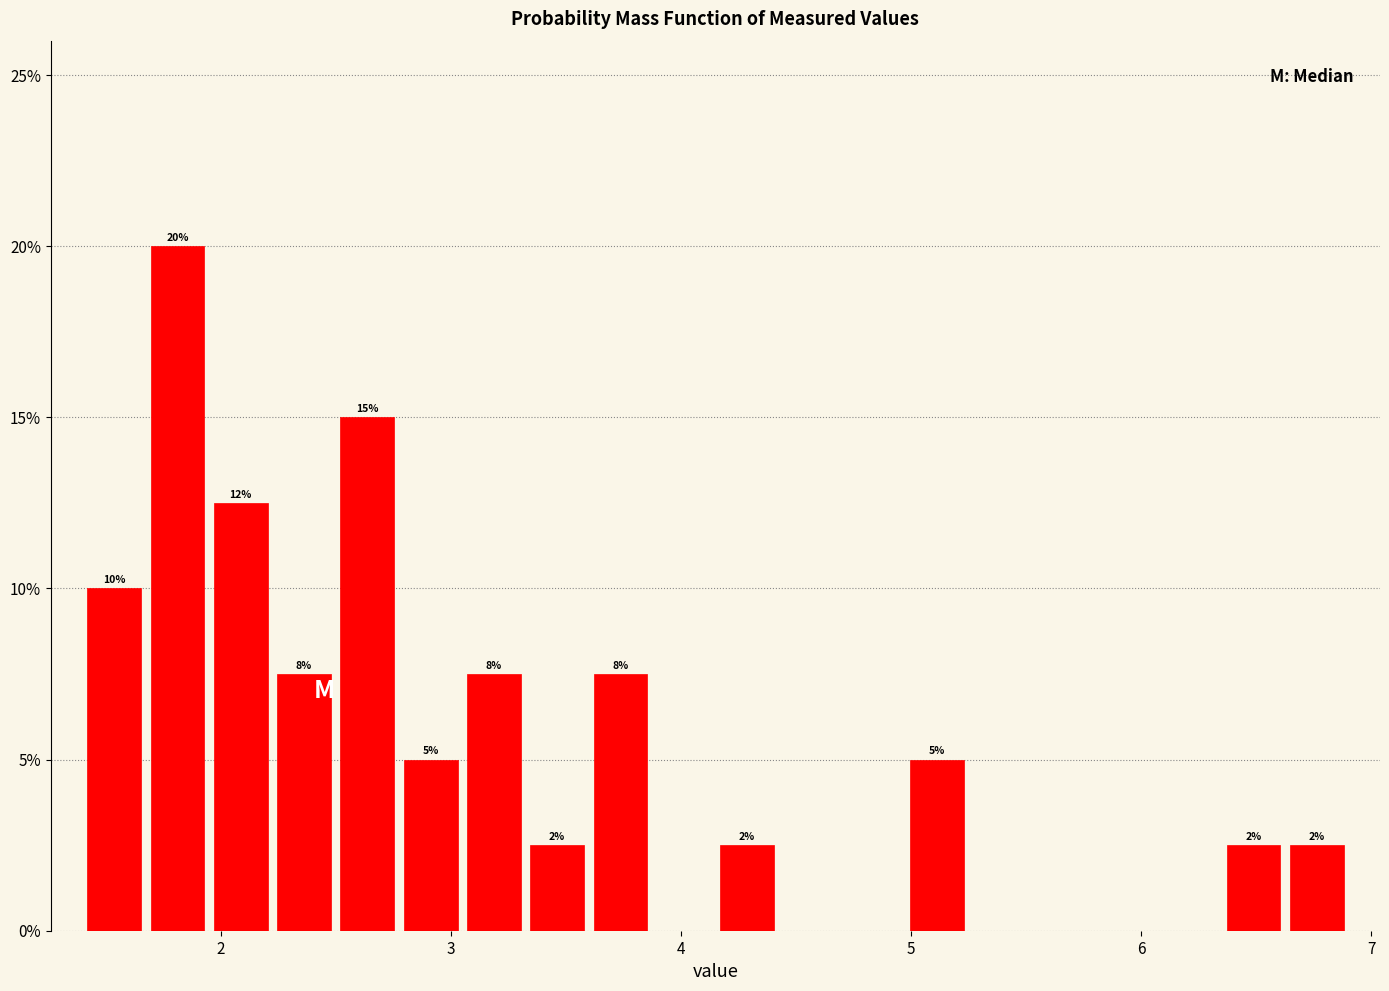

Read against the x-axis, roughly where is the centre of the tallest bar?

1.8